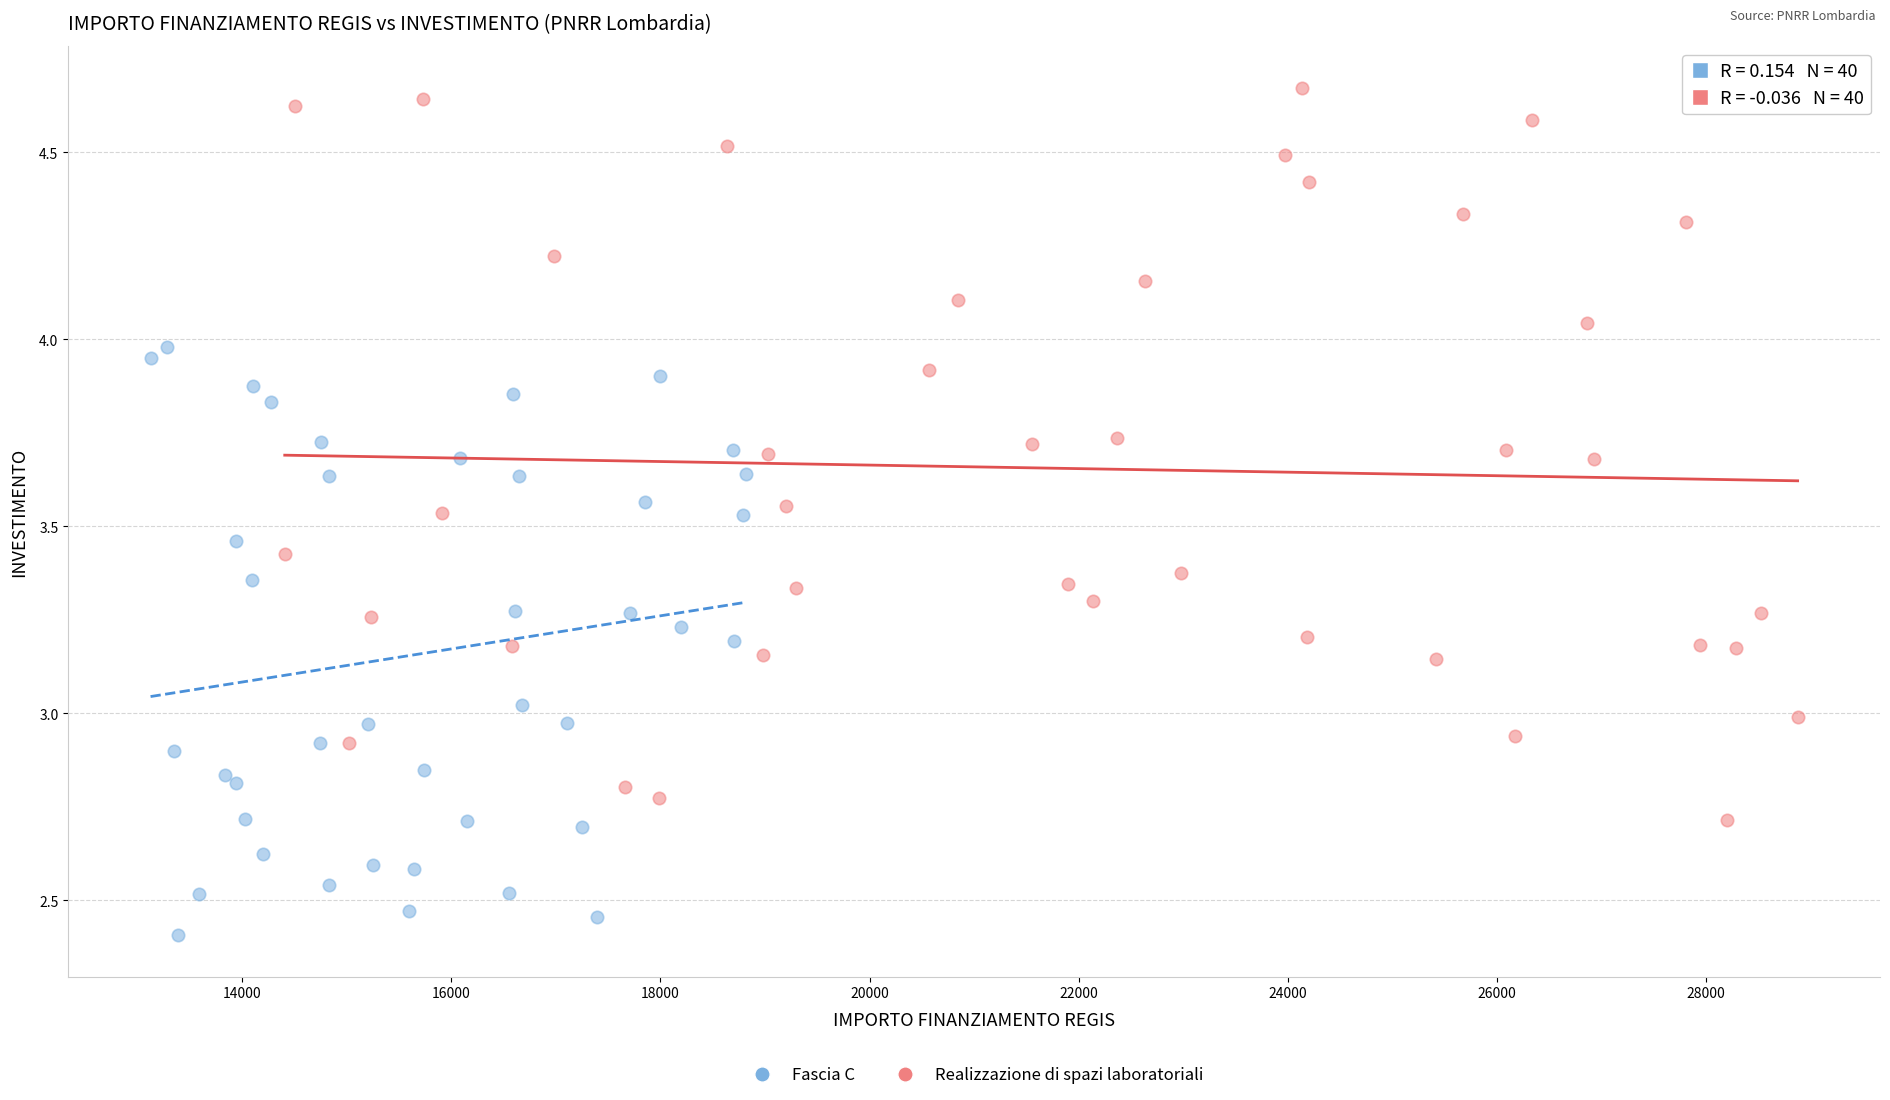

Which series has the widest spread of Y values?

Realizzazione di spazi laboratoriali